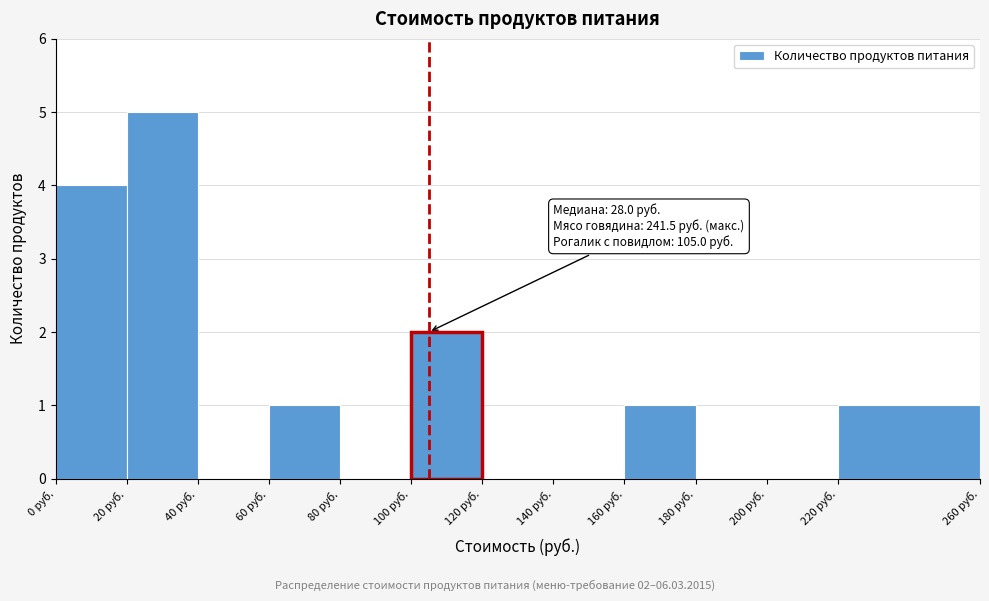

Over which range of the x-axis is the bar tallest?

20 to 40